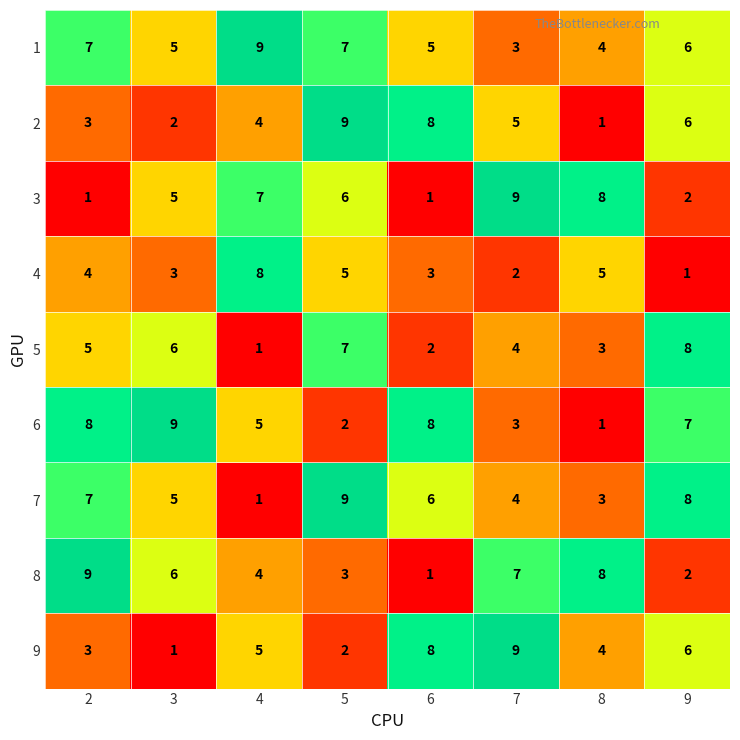

What is the greatest value displayed?

9